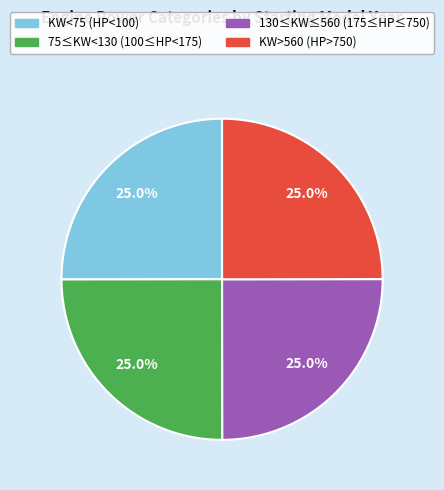

The 130≤KW≤560 (175≤HP≤750) slice represents 25% of the pie. True or false?

True